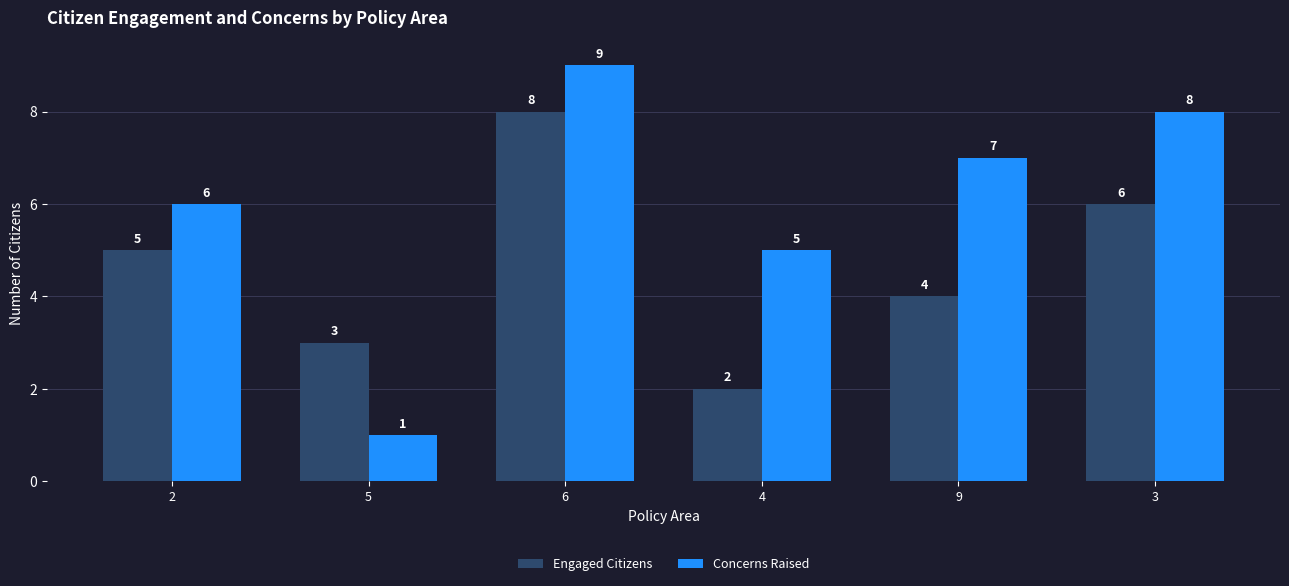

List the labels in order of Engaged Citizens value, smallest first.

4, 5, 9, 2, 3, 6